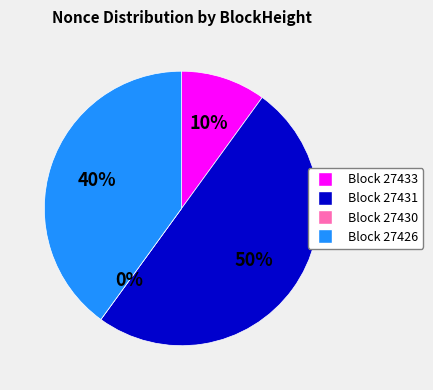

To the nearest percent, what is the difference between the 27433 and 27430 slice percentages?

10%